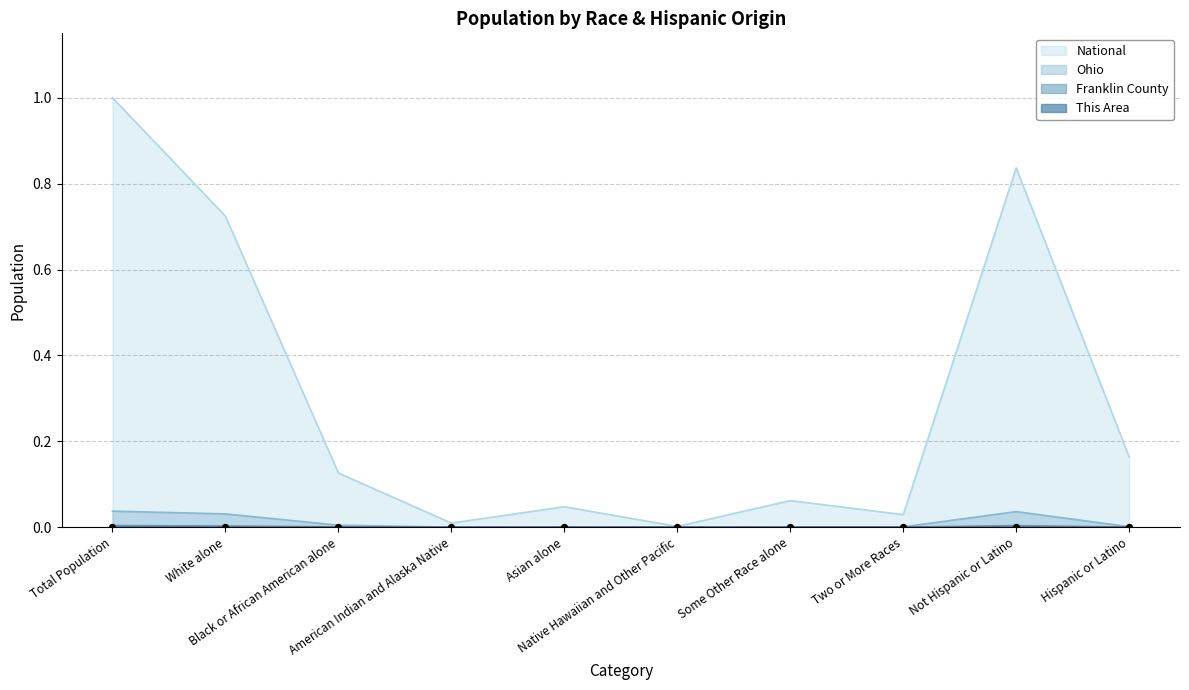

Which series contains the highest Y value?

National